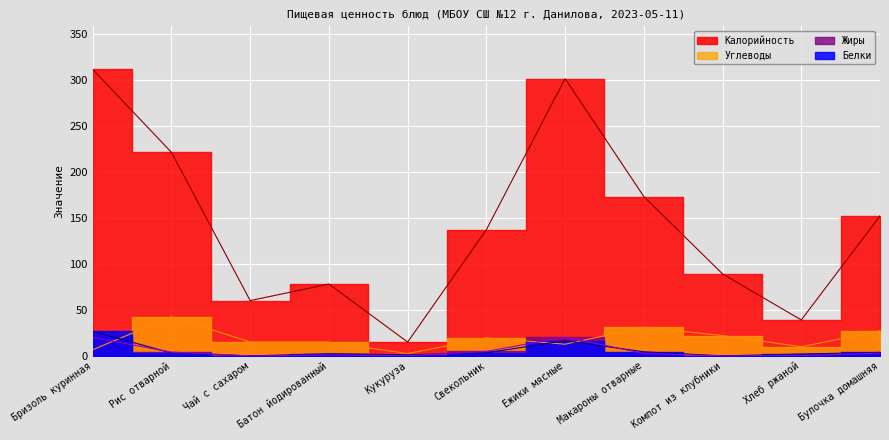

Between which two adjacent categories do Белки and Углеводы first intersect?

Бризоль куринная and Рис отварной